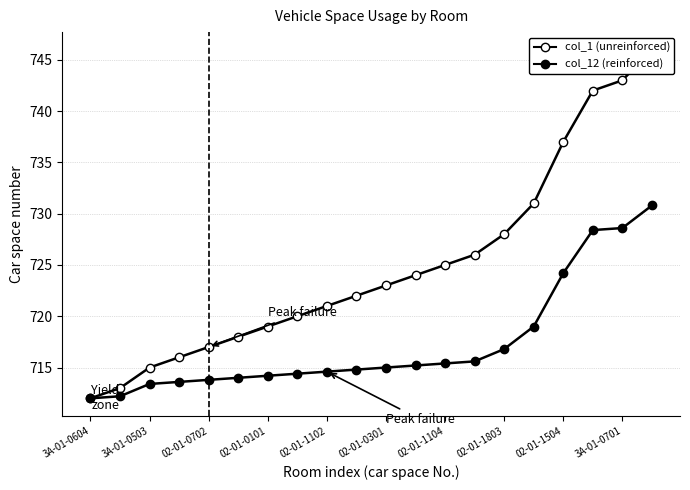

True or false: col_12 (reinforced) and col_1 (unreinforced) cross at least once.

False